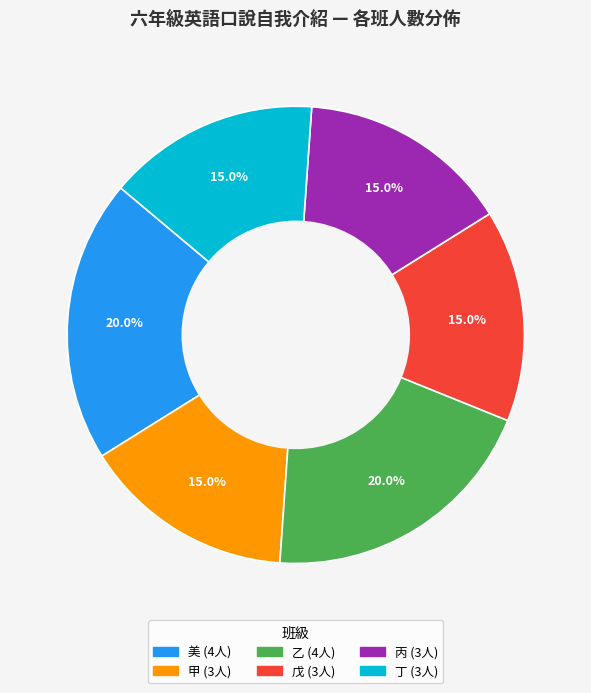

True or false: 乙 accounts for 20% of the total.

True